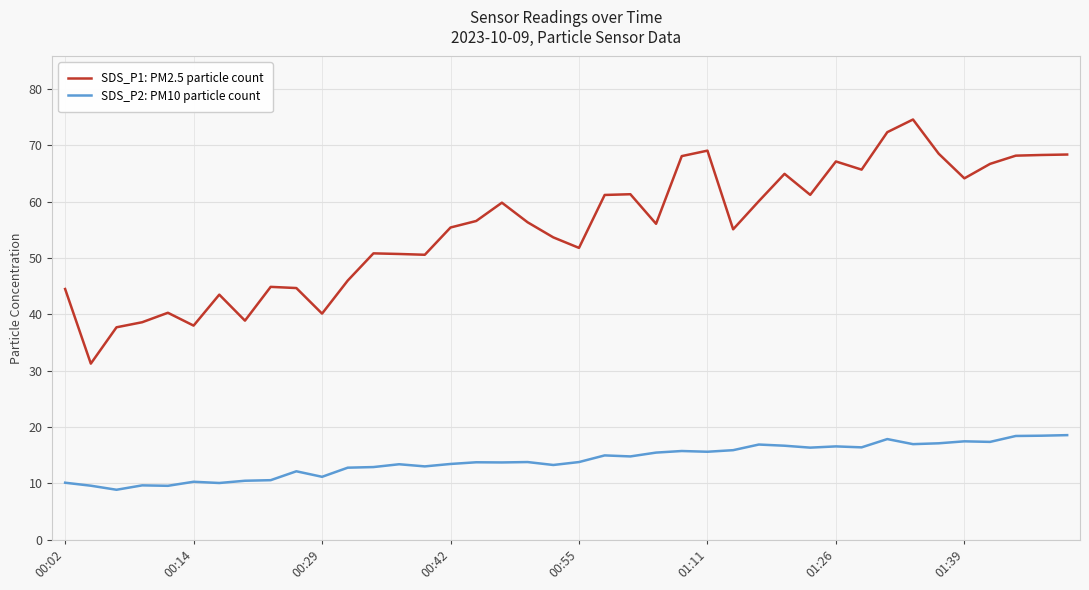

What is the maximum value for SDS_P2: PM10 particle count?

18.6